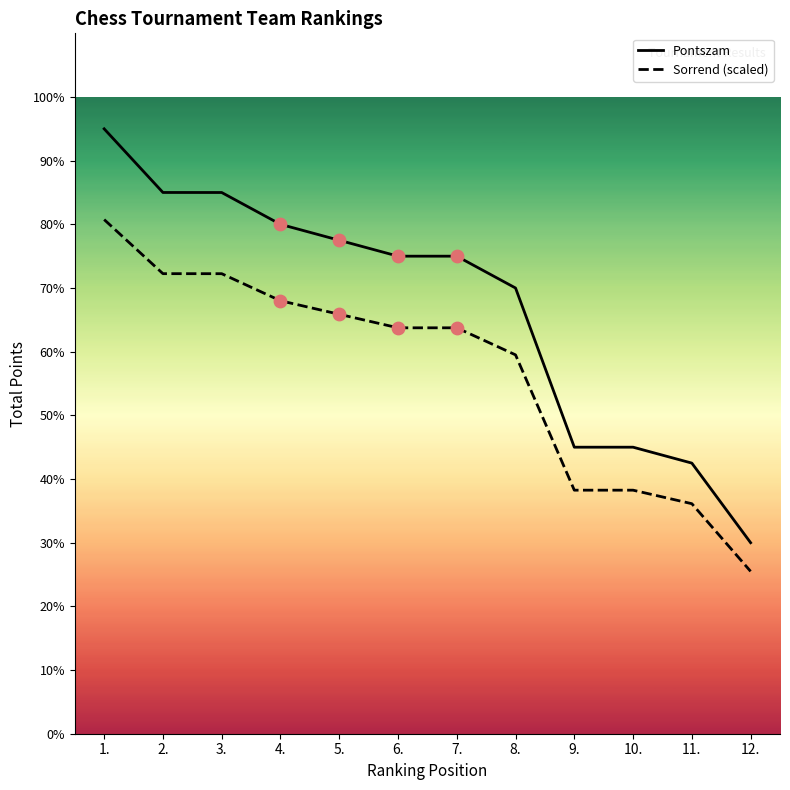

Is the value of Pontszam at 3. greater than the value of Sorrend (scaled) at 3.?

Yes